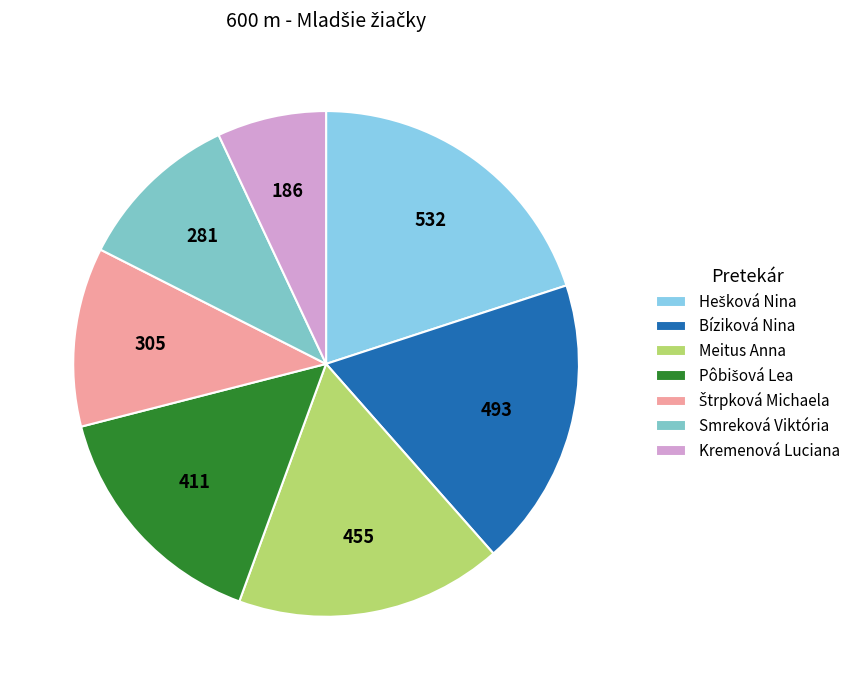

Which slice is the smallest?

Kremenová Luciana